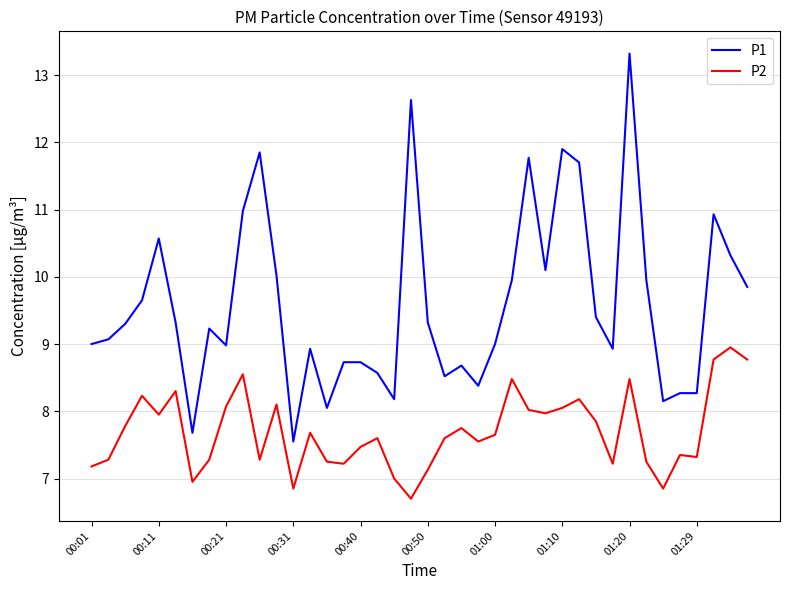

What is the difference between the maximum and minimum values in the P1 series?

5.8